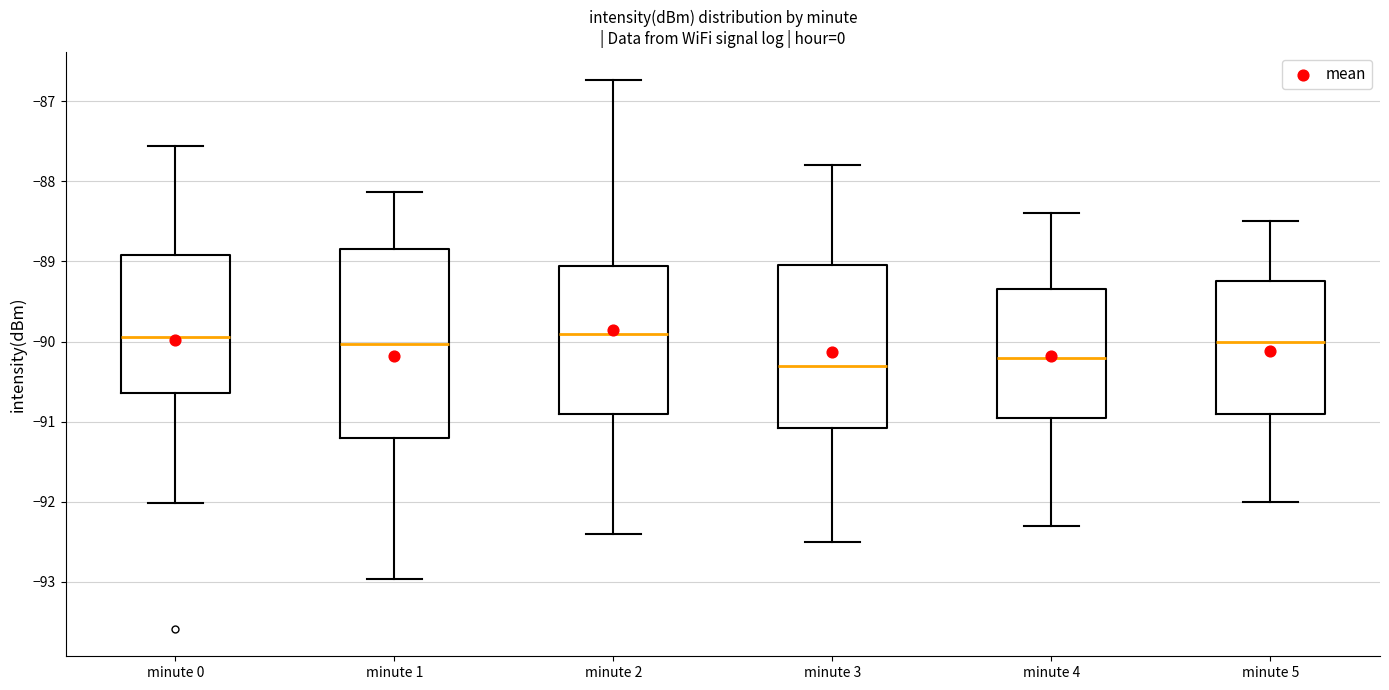

Reading left to right, transcribe this box plot: for each box, give where its median line is, the range the box spans, and where its two whiskers end, as read against the y-axis. The values are not printed on the chart, so give them approximately, as read against the axis.

minute 0: median -89.9, box -90.6 to -88.9, whiskers -92.0 to -87.6
minute 1: median -90.0, box -91.2 to -88.8, whiskers -93.0 to -88.1
minute 2: median -89.9, box -90.9 to -89.1, whiskers -92.4 to -86.7
minute 3: median -90.3, box -91.1 to -89.0, whiskers -92.5 to -87.8
minute 4: median -90.2, box -90.9 to -89.3, whiskers -92.3 to -88.4
minute 5: median -90.0, box -90.9 to -89.2, whiskers -92.0 to -88.5